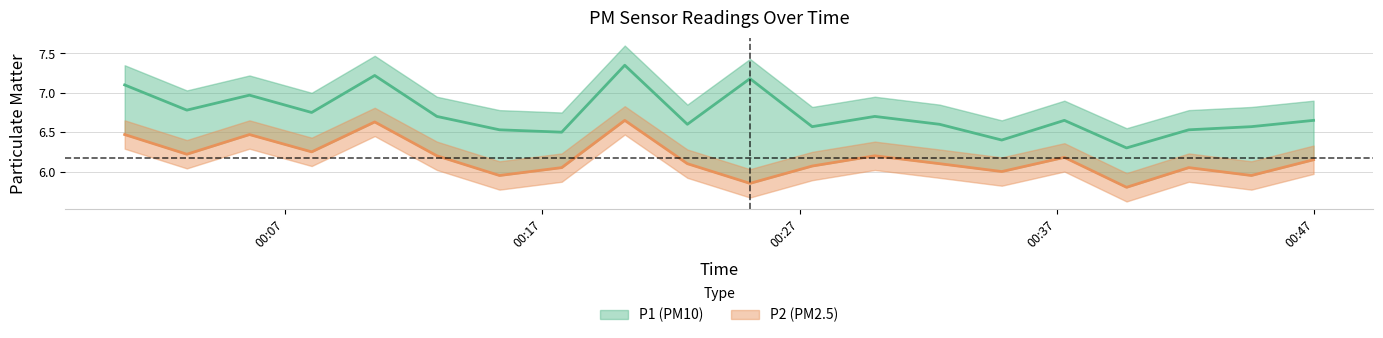

What is the smallest value displayed?

5.8